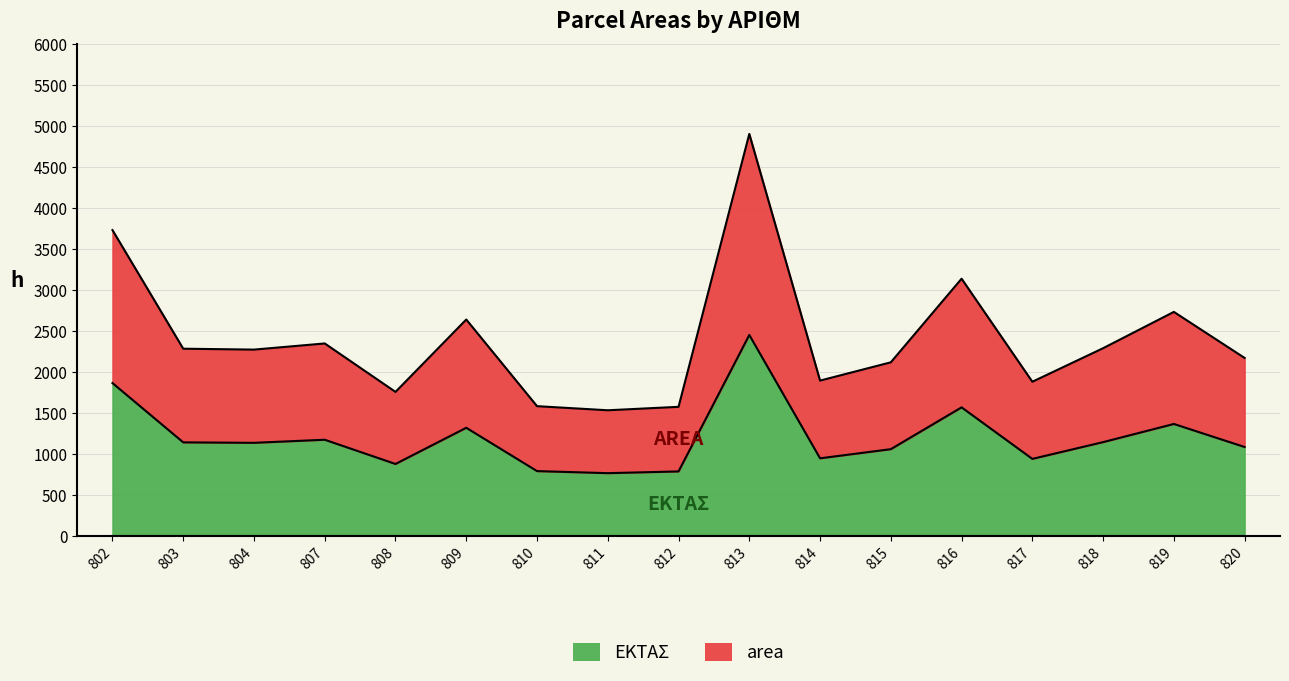

What is the value of the area point at the 10th from the left?

4905.0